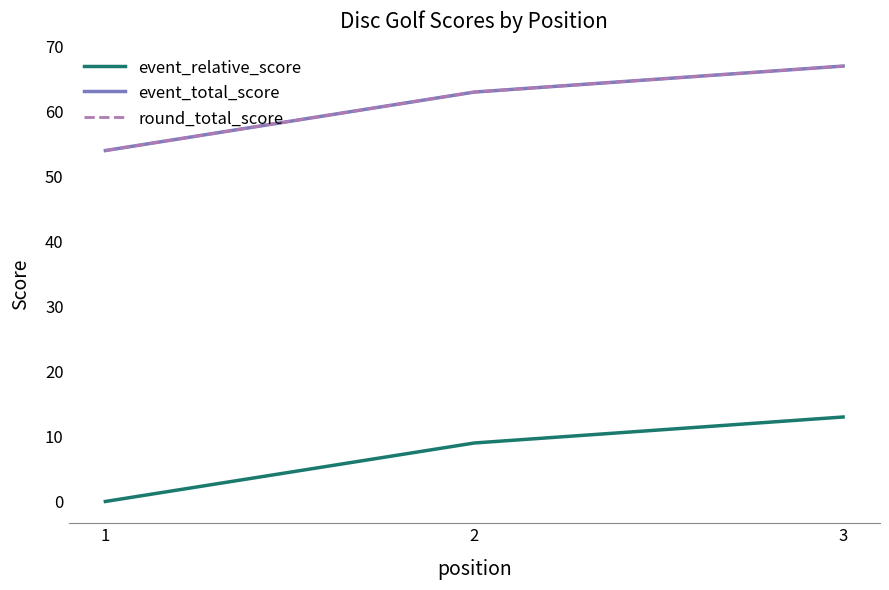

Reading left to right, what are all the values shown in this chart?

event_relative_score: 1=0	2=9	3=13
event_total_score: 1=54	2=63	3=67
round_total_score: 1=54	2=63	3=67